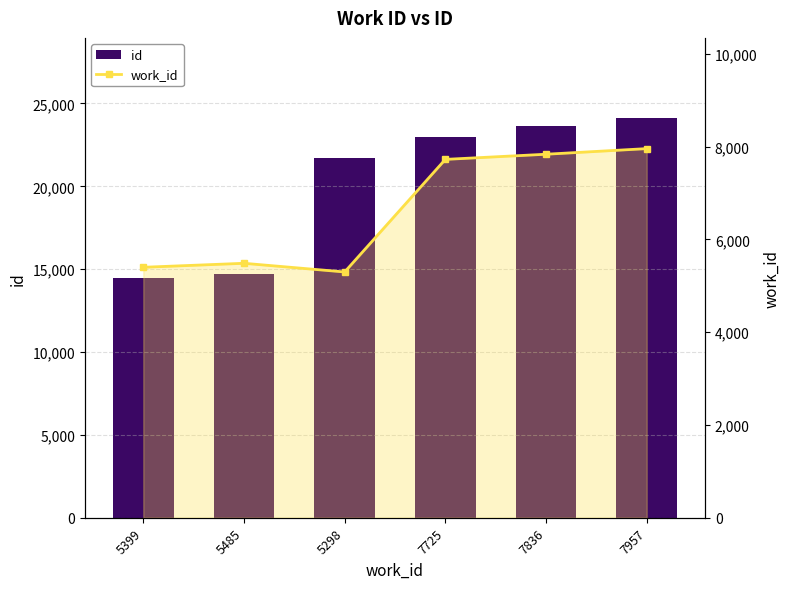

At which label is id closest to 19310?

5298